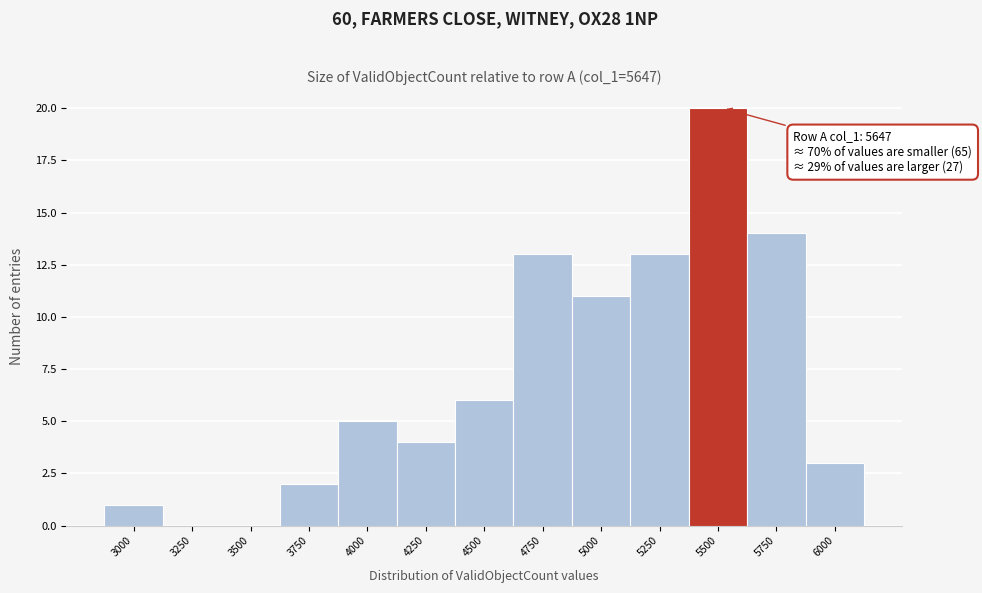

Reading left to right, transcribe all the data shown in this chart.

3000=1	3250=0	3500=0	3750=2	4000=5	4250=4	4500=6	4750=13	5000=11	5250=13	5500=20	5750=14	6000=3